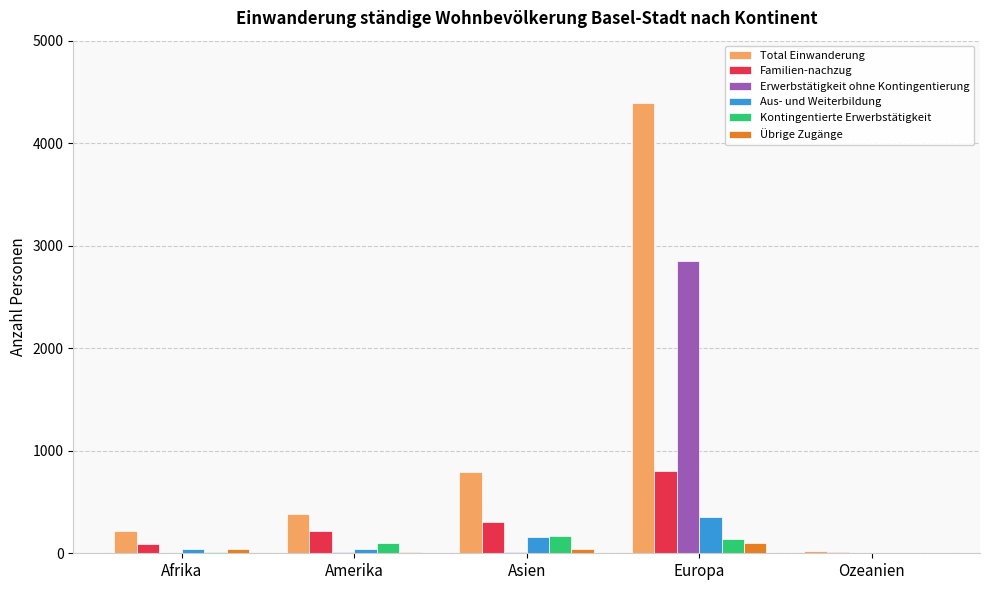

Which label corresponds to the largest value in the chart?

Europa